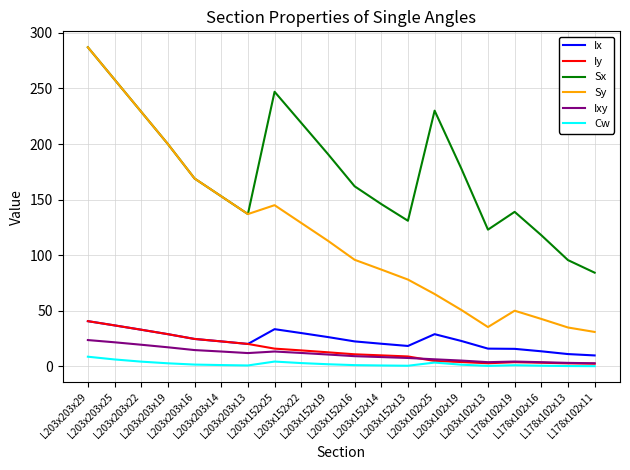

What is the maximum value for Cw?

8.7